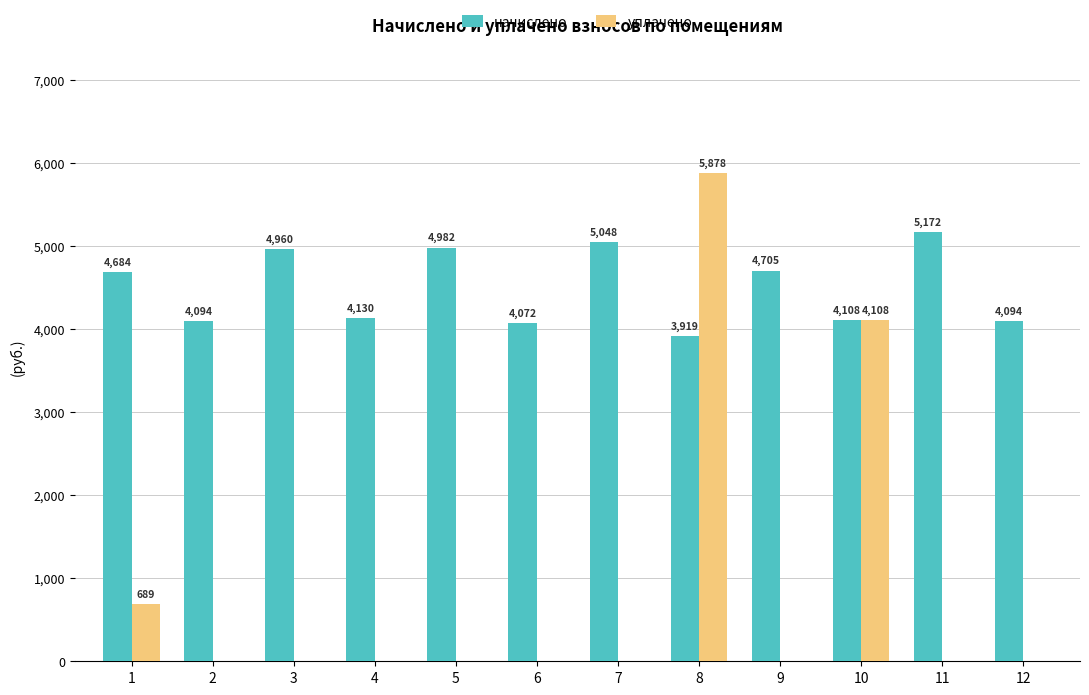

What is the total value across all series at 3?

4960.4